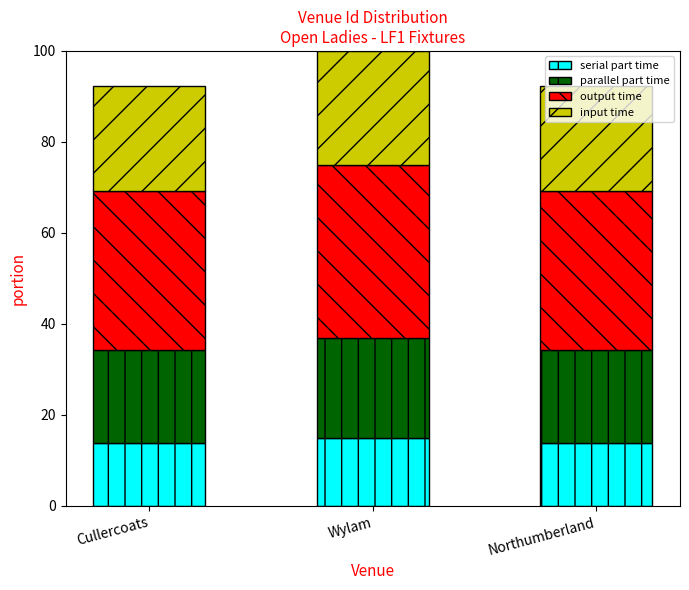

What is the total value across all series at Wylam?

100.0